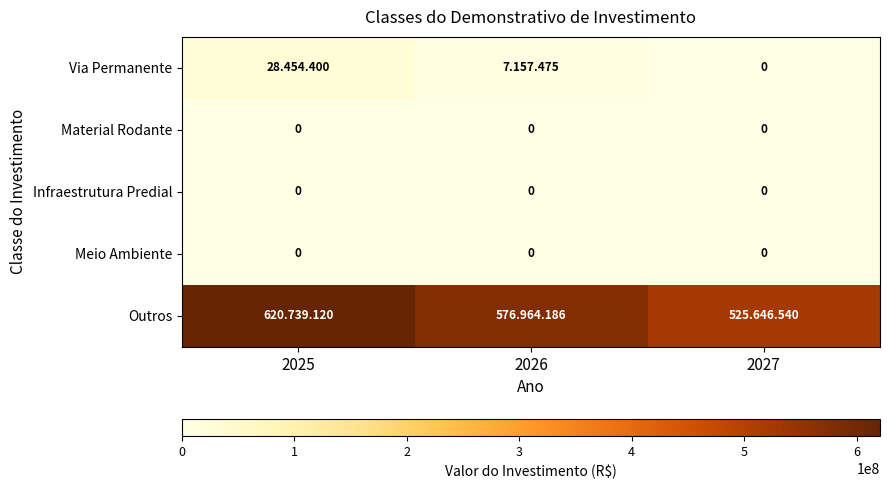

Is it true that Meio Ambiente equals 0 at 2027?

True